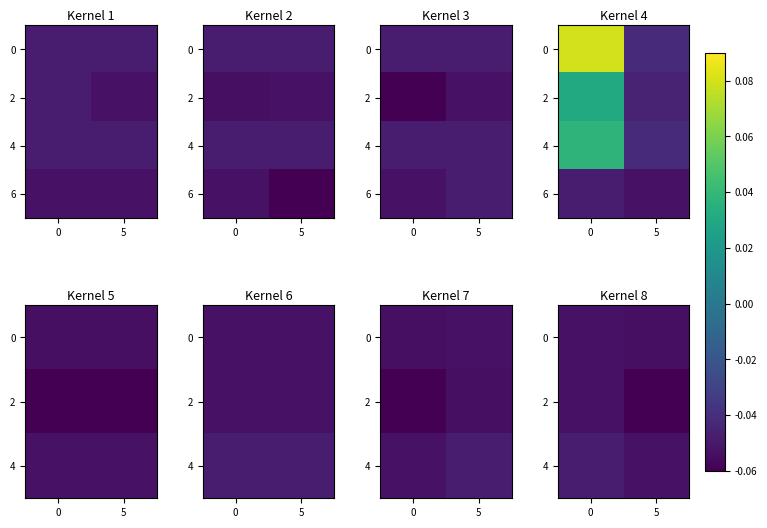

The value of 4 at 0 is -0.0. True or false?

True